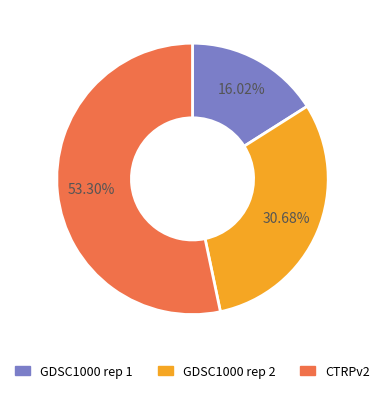

Combined, do CTRPv2 and GDSC1000 rep 1 account for over 50%?

Yes